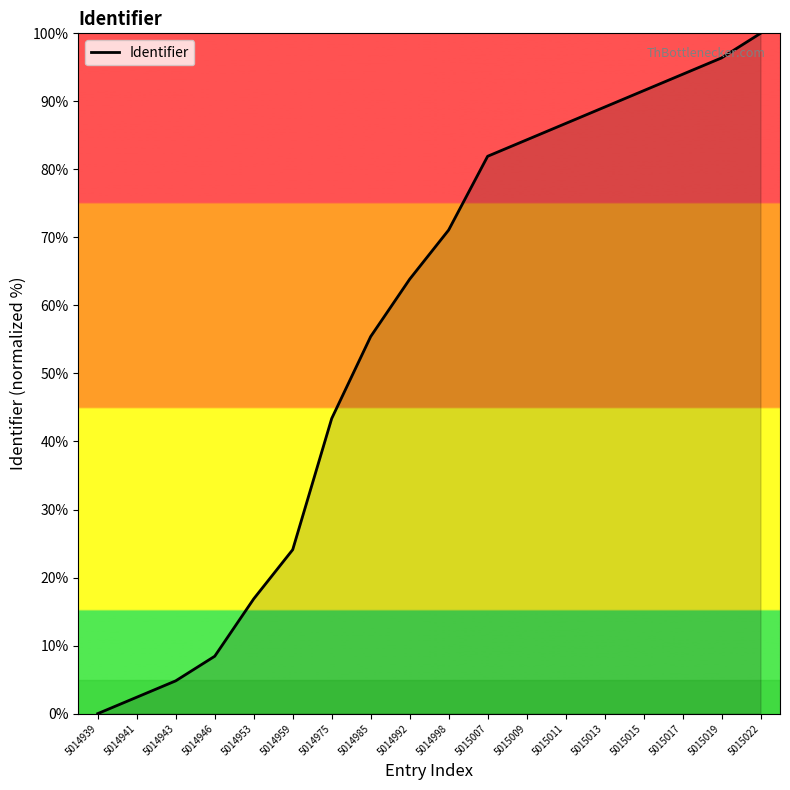

Reading left to right, what are all the values shown in this chart?

5014939=0.0	5014941=2.4	5014943=4.8	5014946=8.4	5014953=16.9	5014959=24.1	5014975=43.4	5014985=55.4	5014992=63.9	5014998=71.1	5015007=81.9	5015009=84.3	5015011=86.7	5015013=89.2	5015015=91.6	5015017=94.0	5015019=96.4	5015022=100.0